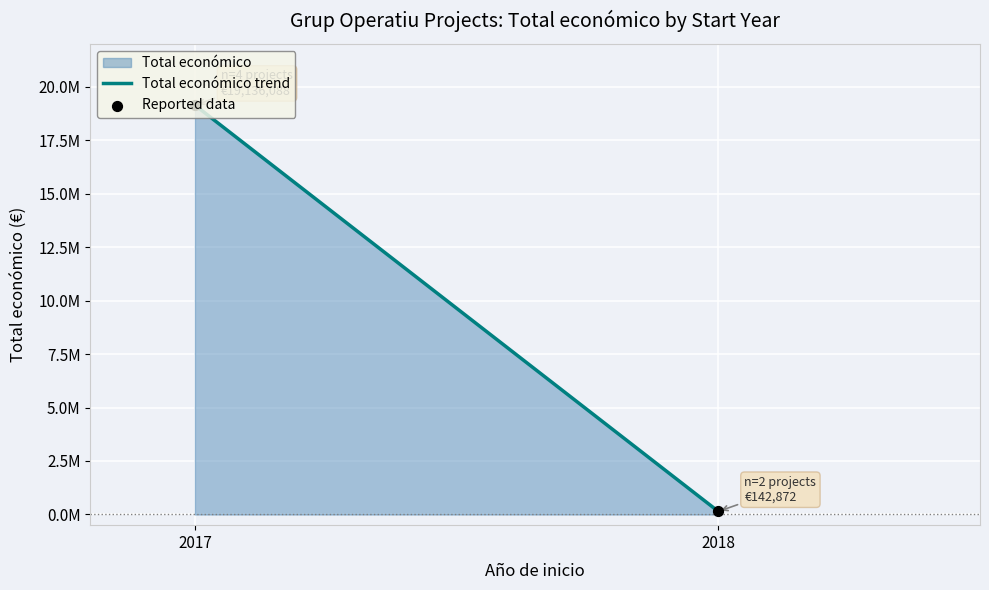

Which has a higher value, 2018 or 2017?

2017